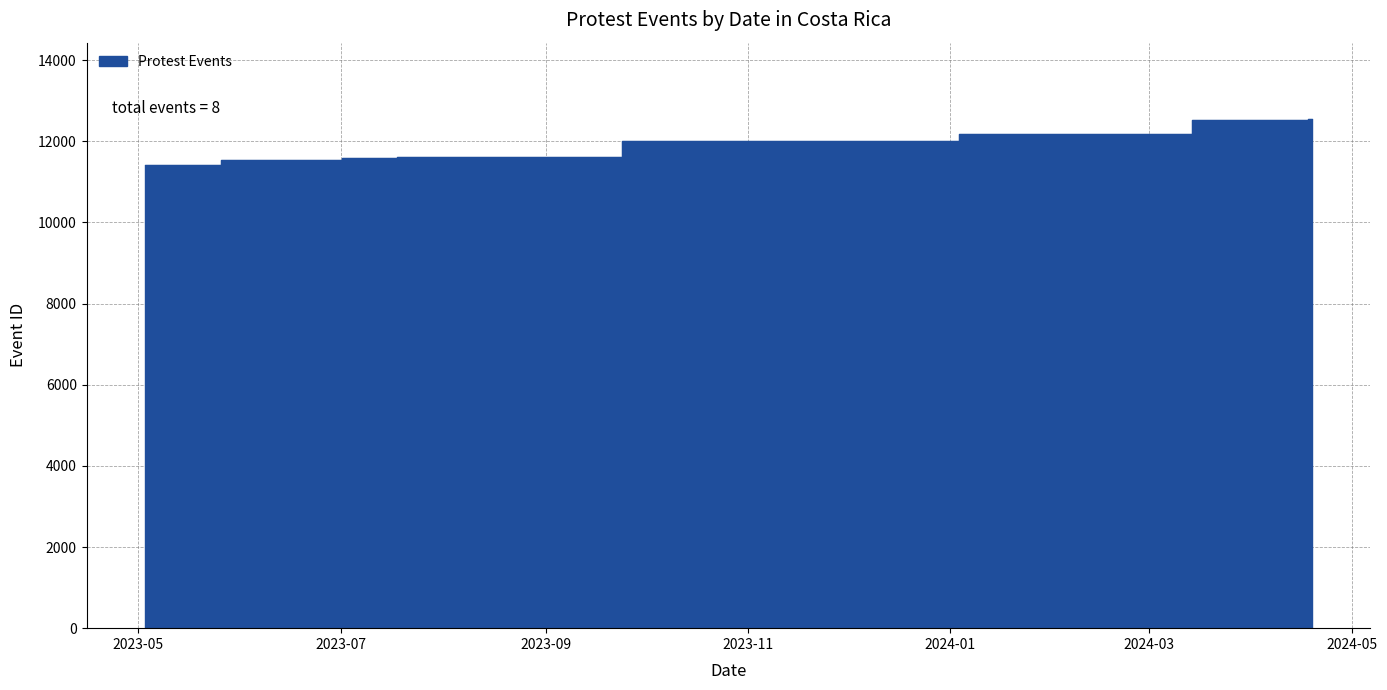

Approximately how many times larger is the value at 2023-11-28 compared to 2024-02-09?

1.0